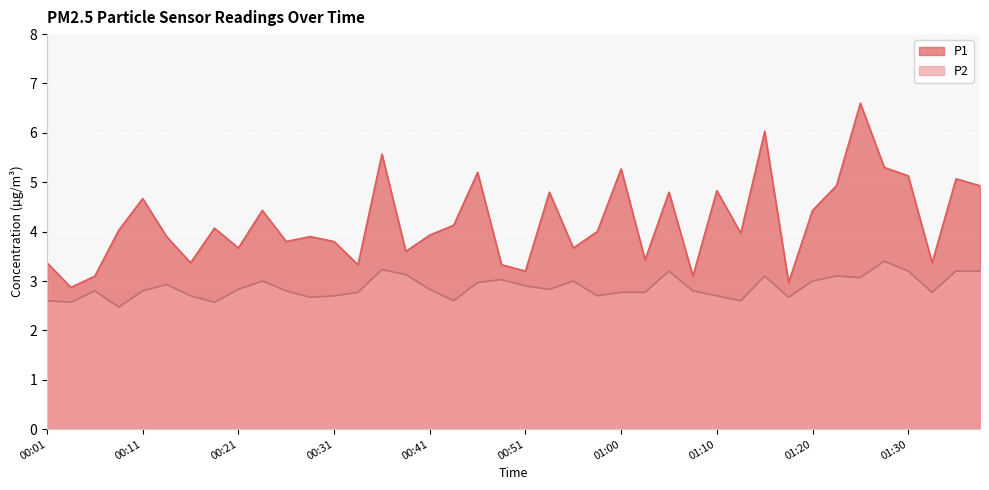

True or false: P2 has a value of 2.9 at 00:51.

True